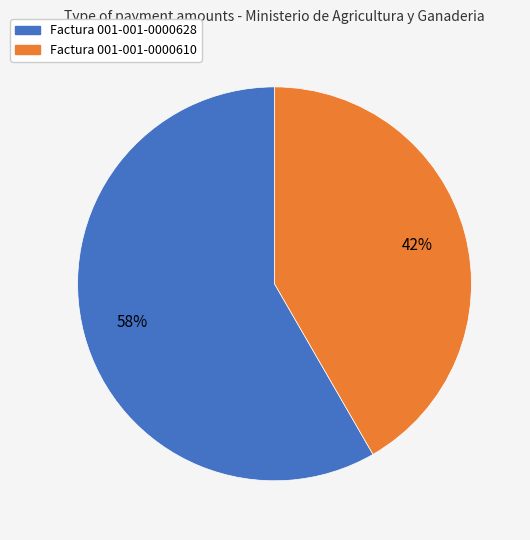

To the nearest percent, what is the average slice percentage?

50%